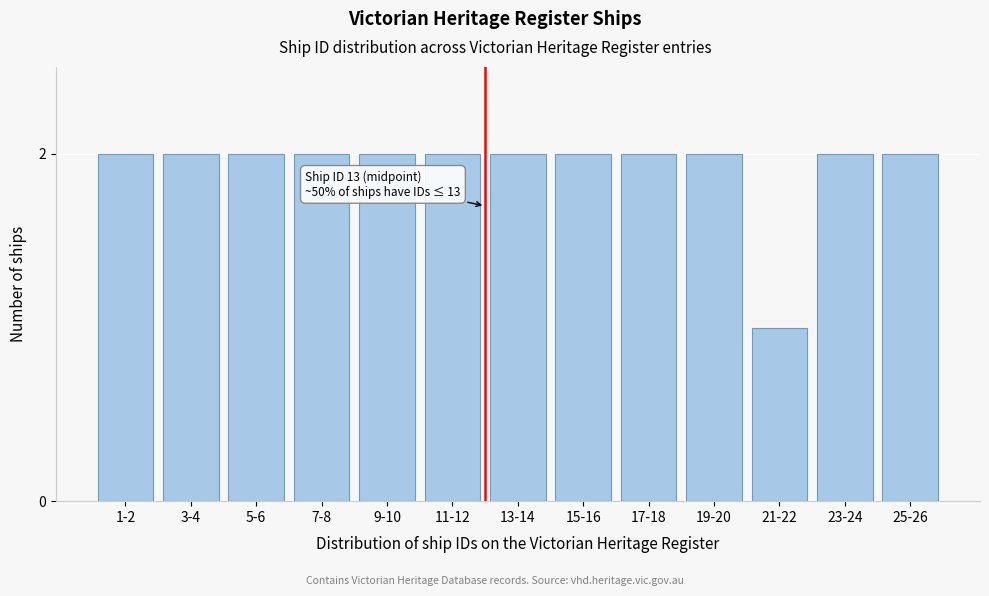

Reading left to right, extract all data points from this chart.

2	2	2	2	2	2	2	2	2	2	1	2	2